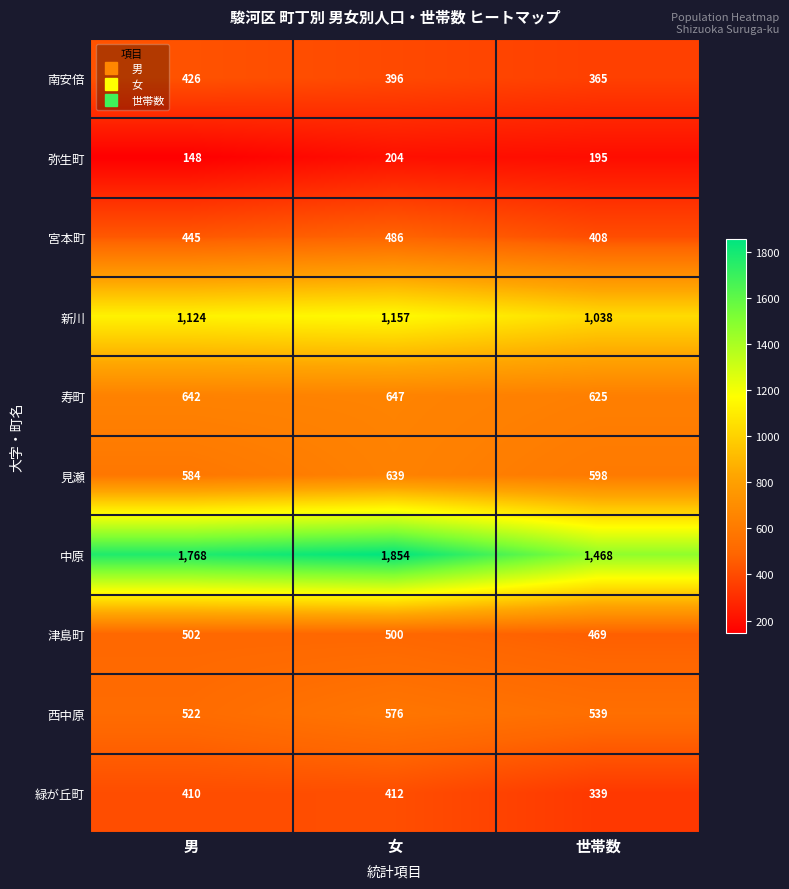

What is the total value across all series at 女?

6871